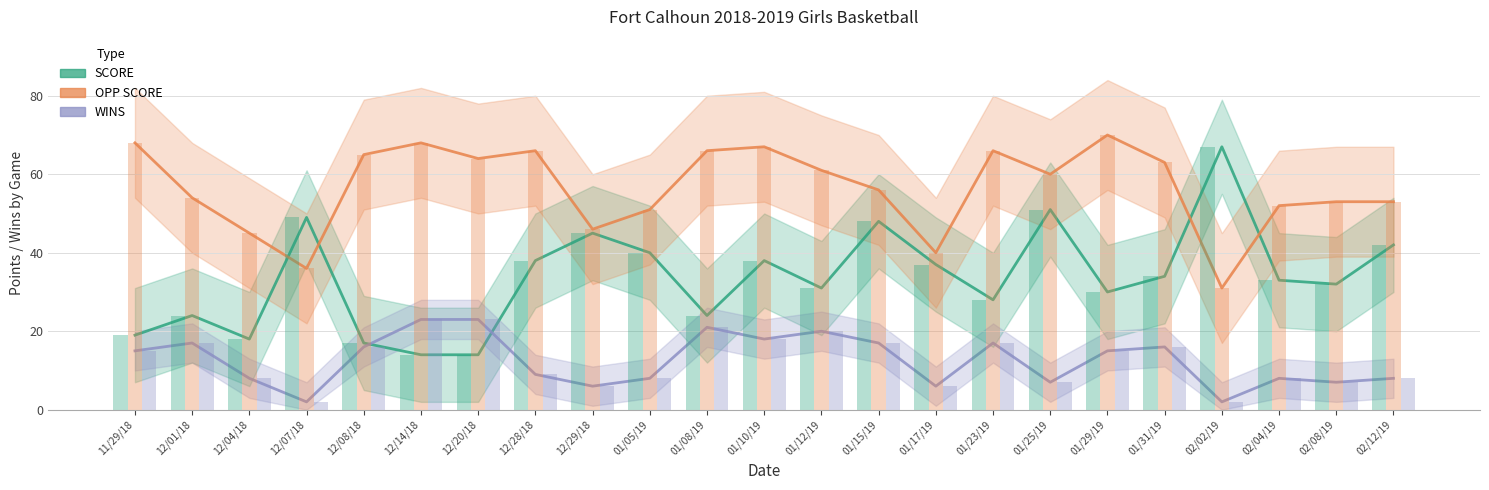

The value of WINS at 12/01/18 is 17. True or false?

True